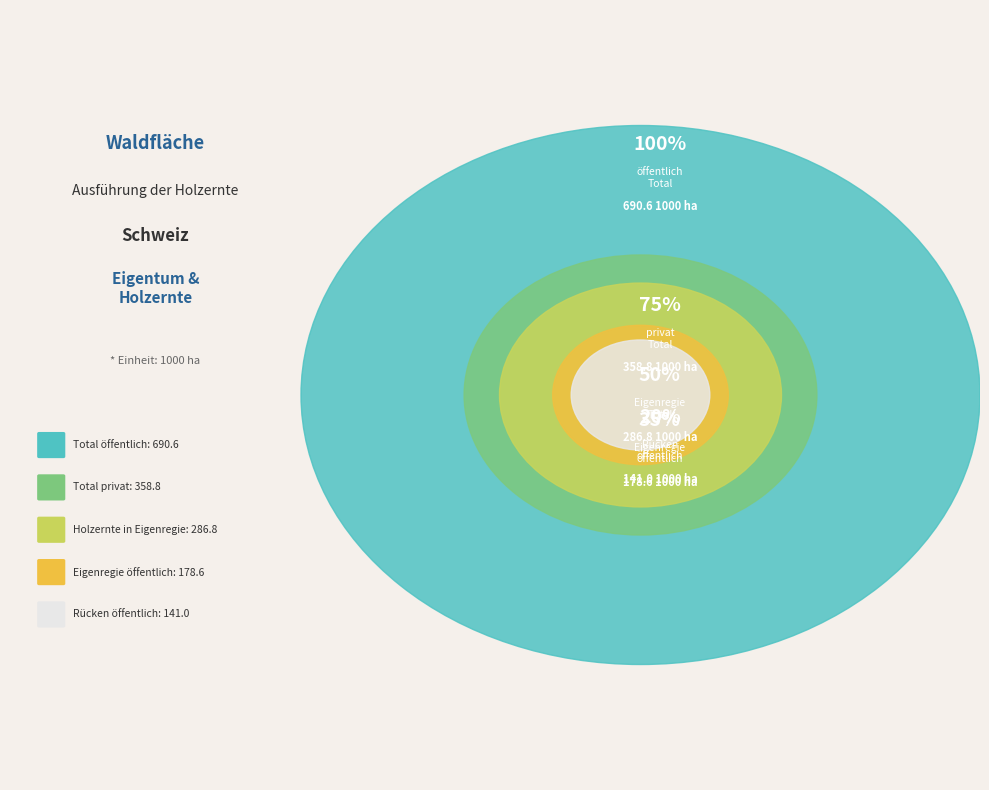

What is the largest slice in the pie chart?

Total öffentlich